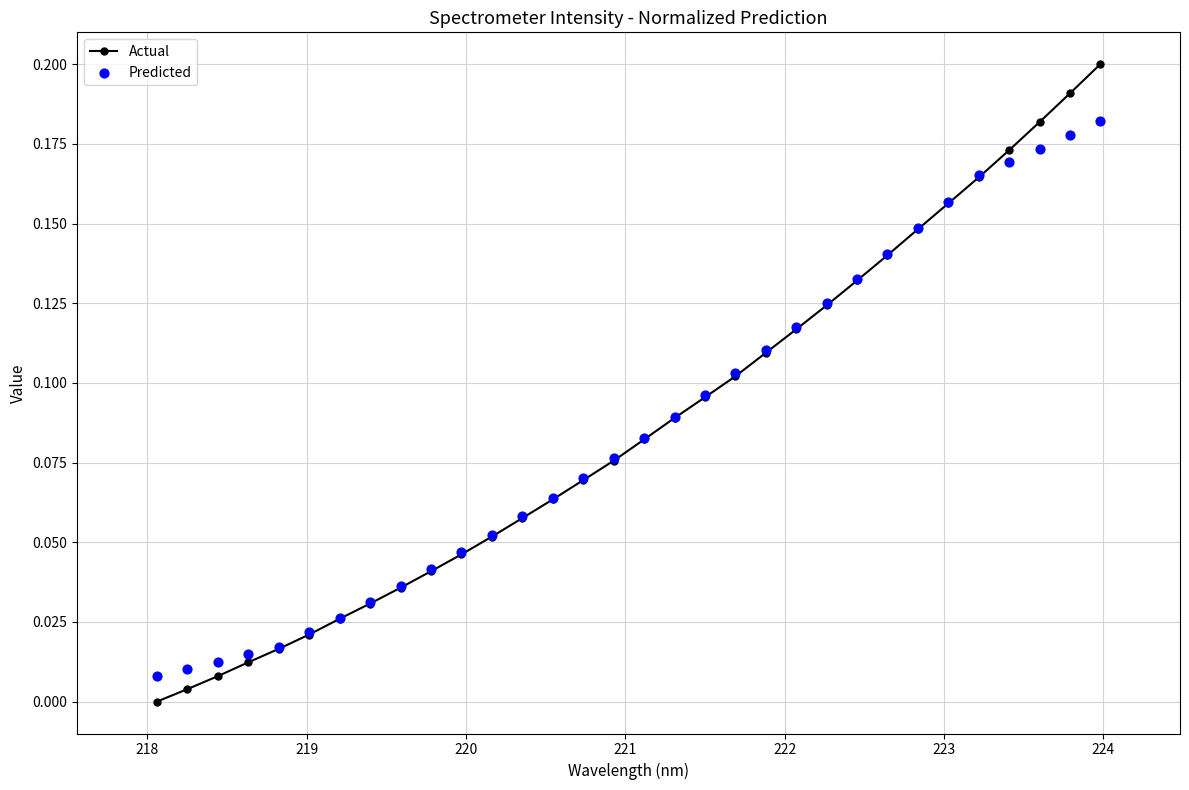

Which series has the largest total across all categories?

Actual